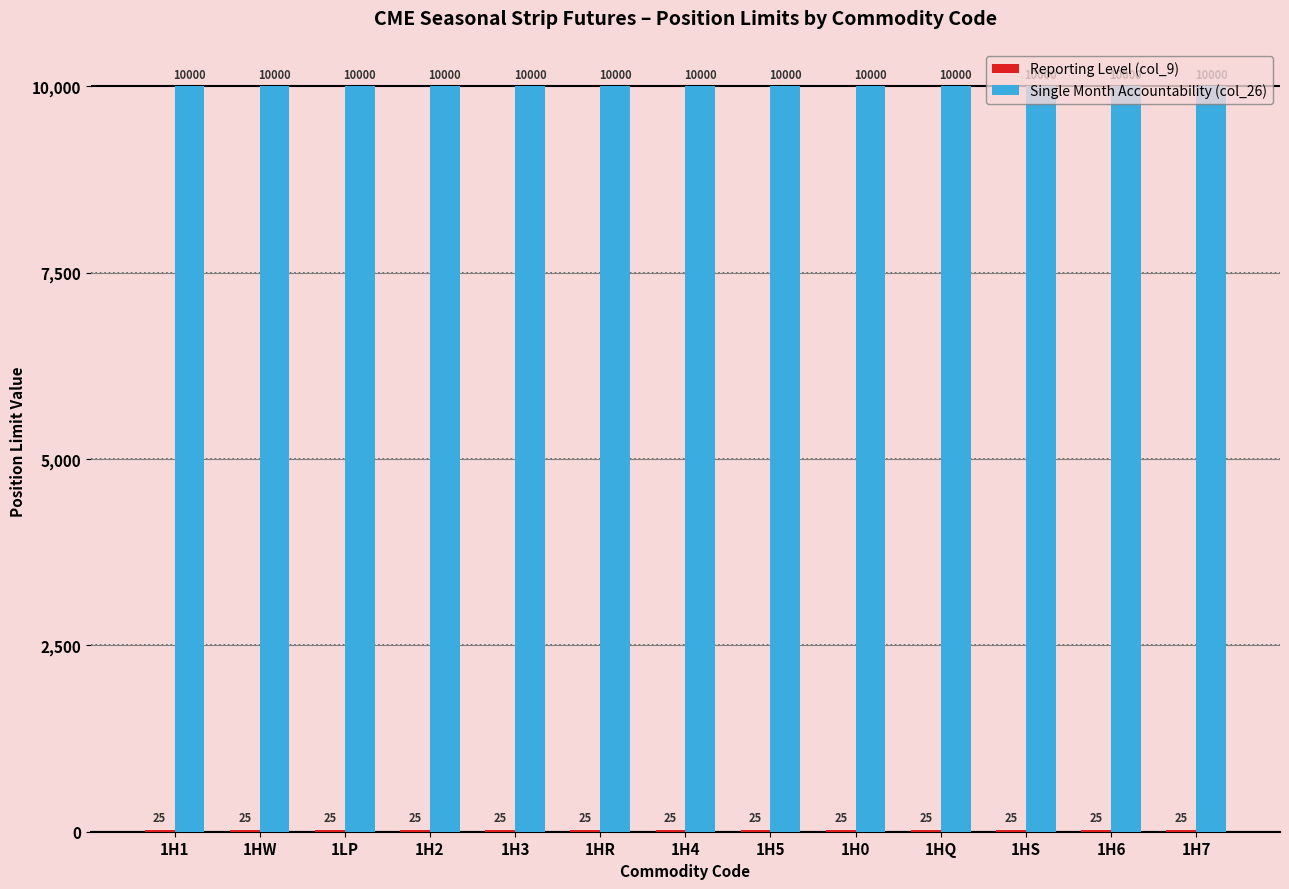

The Single Month Accountability (col_26) series shows 10000 at 1H5. True or false?

True